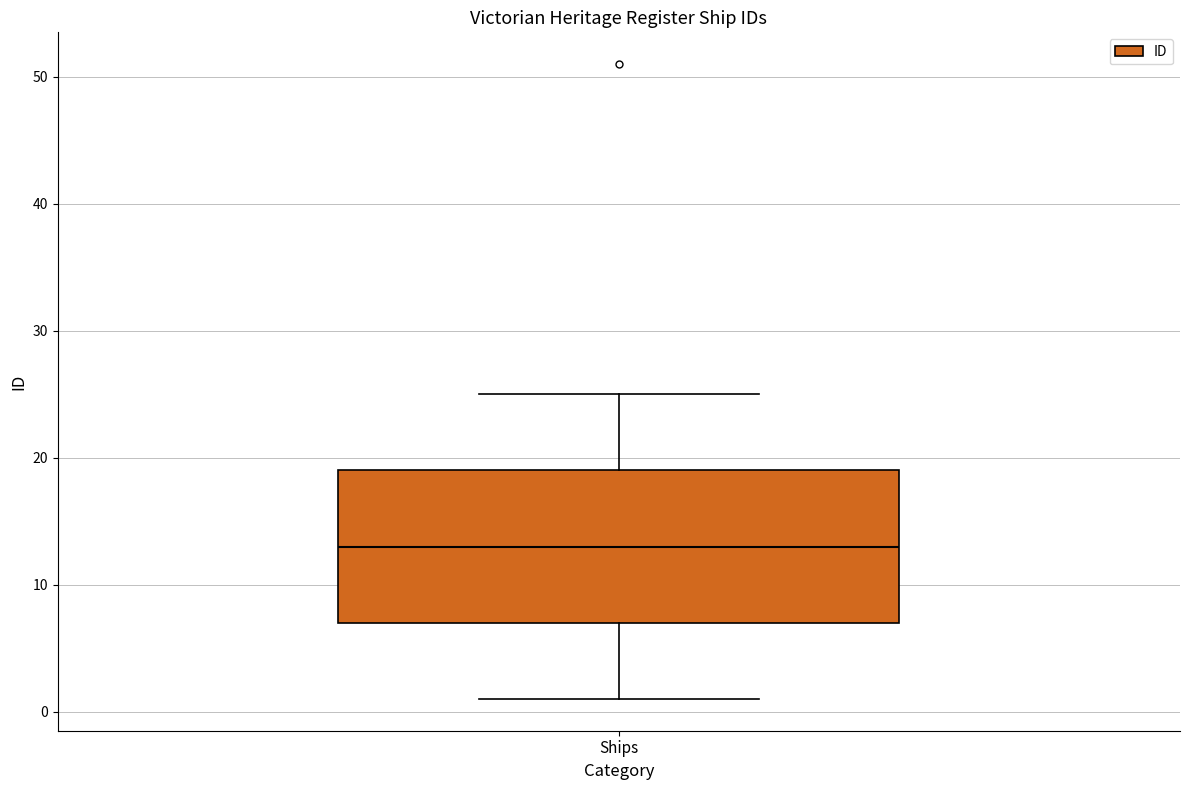

Where is the upper edge of the box for Ships on the y-axis? The values are not printed on the chart, so give them approximately, as read against the axis.

19